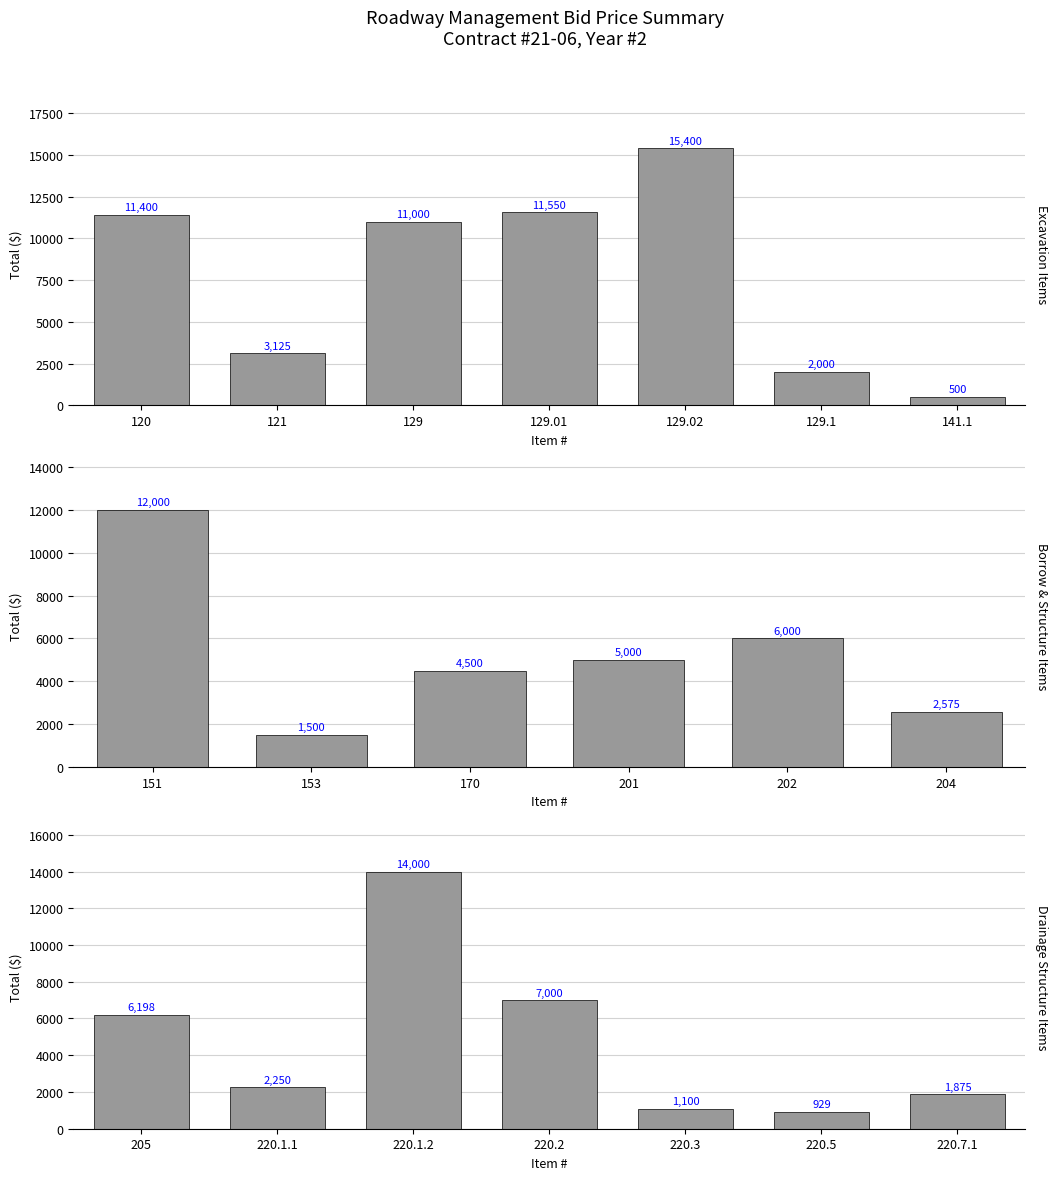

What is the sum of the values at 205 and 129?

17197.8